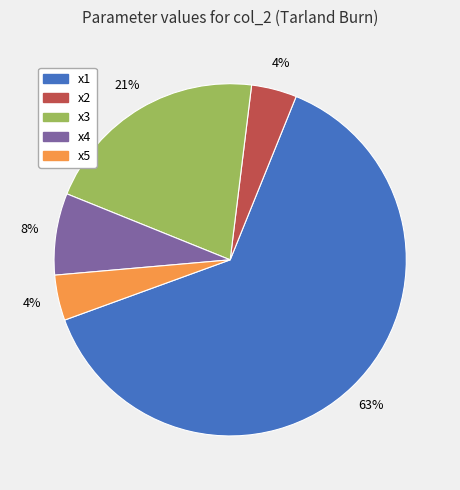

Is there any slice that represents more than half of the pie?

Yes